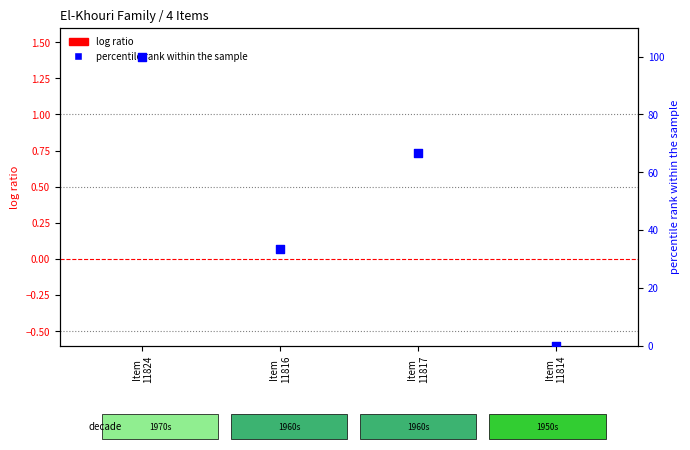

Which series has the largest Y range (max minus min)?

percentile rank within the sample